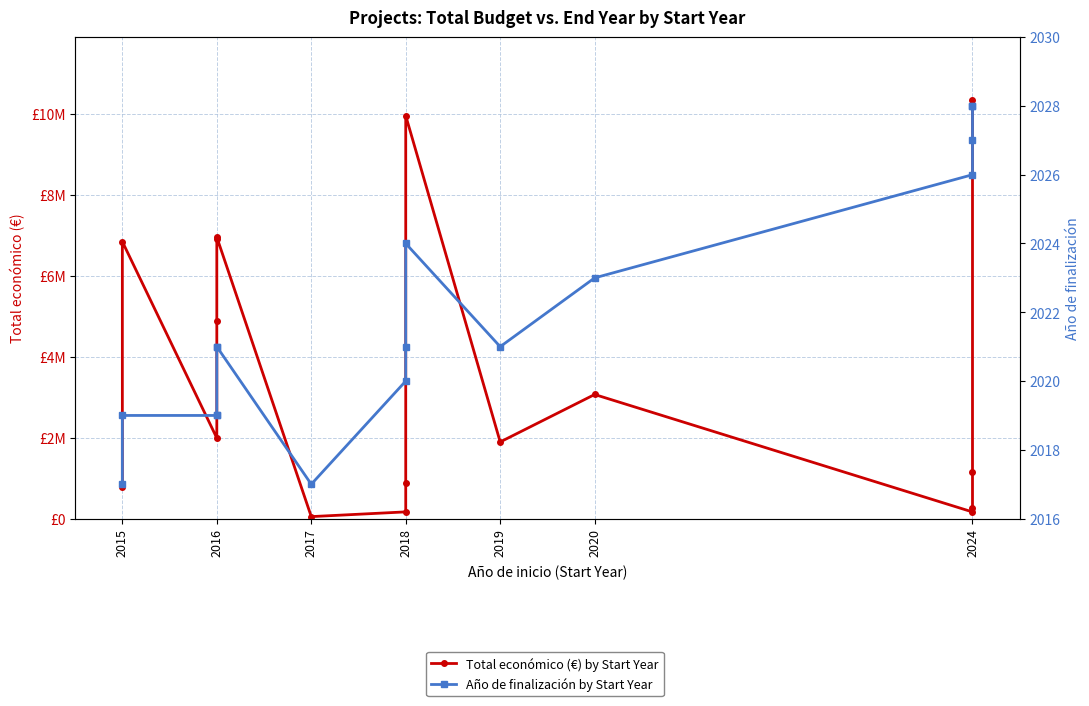

How many categories are shown in the chart?

16